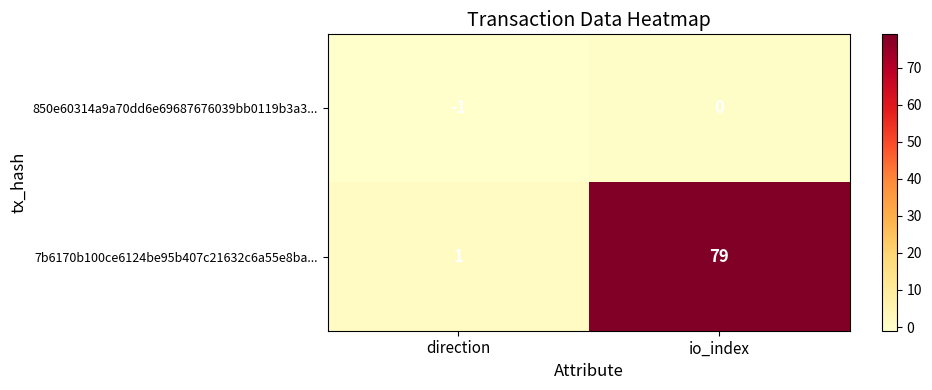

Which category has the highest value across all series?

io_index